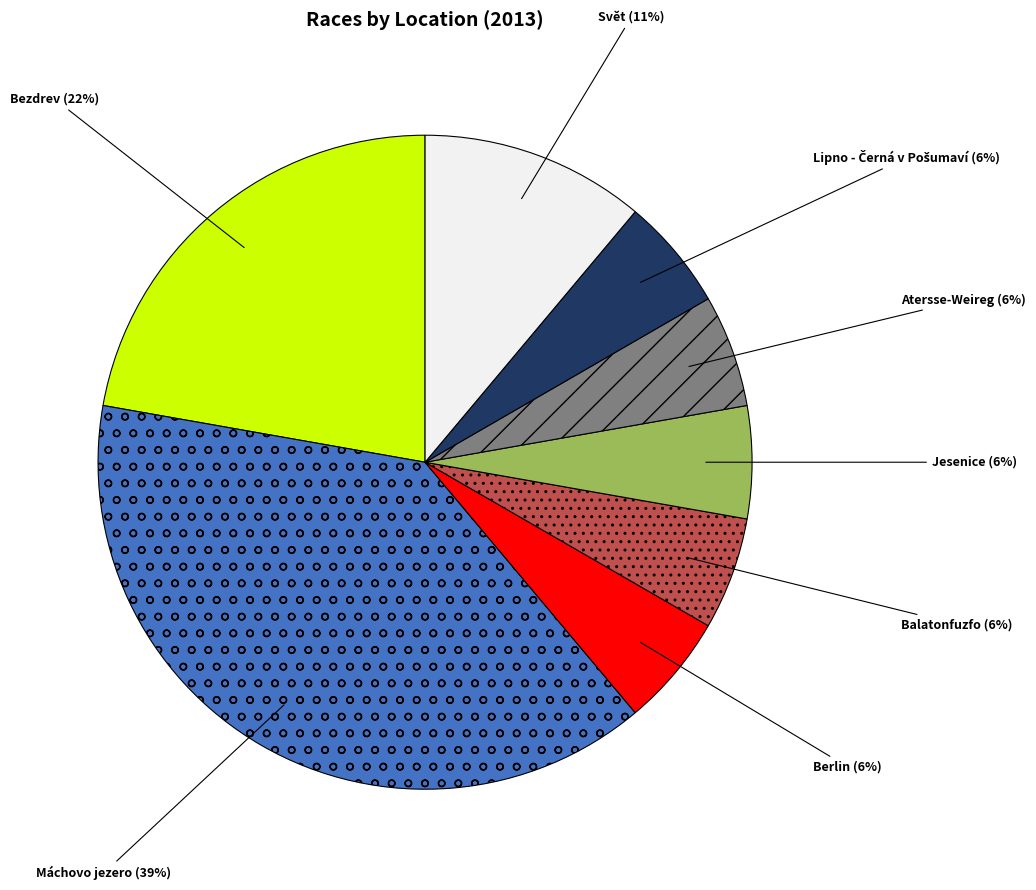

True or false: Atersse-Weireg accounts for 19% of the total.

False